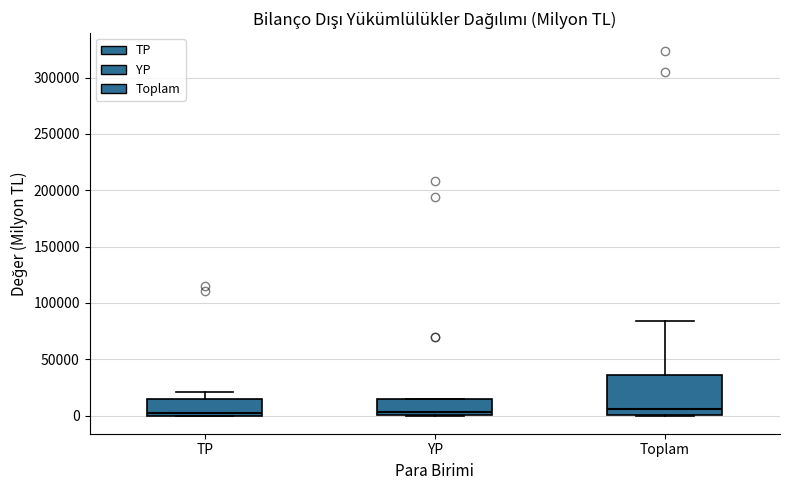

Reading left to right, transcribe this box plot: for each box, give where its median line is, the range the box spans, and where its two whiskers end, as read against the y-axis. The values are not printed on the chart, so give them approximately, as read against the axis.

TP: median 0 (just above the box's lower edge), box 0 to 15000, whiskers 0 to 20000
YP: median 5000, box 0 to 15000, whiskers 0 to 15000
Toplam: median 5000, box 0 to 35000, whiskers 0 to 85000